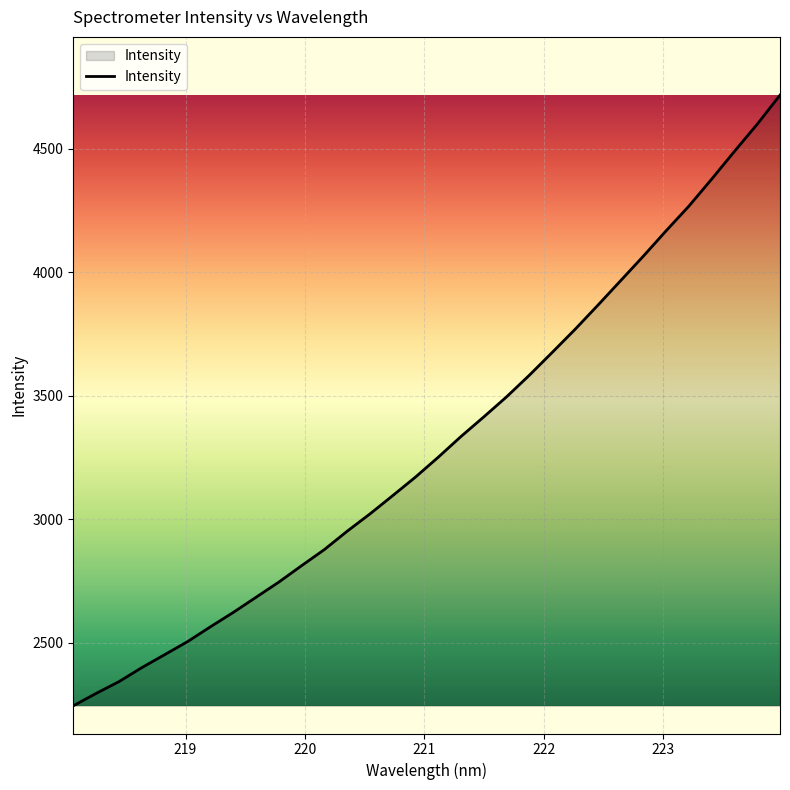

What is the difference between the maximum and minimum values?

2473.0